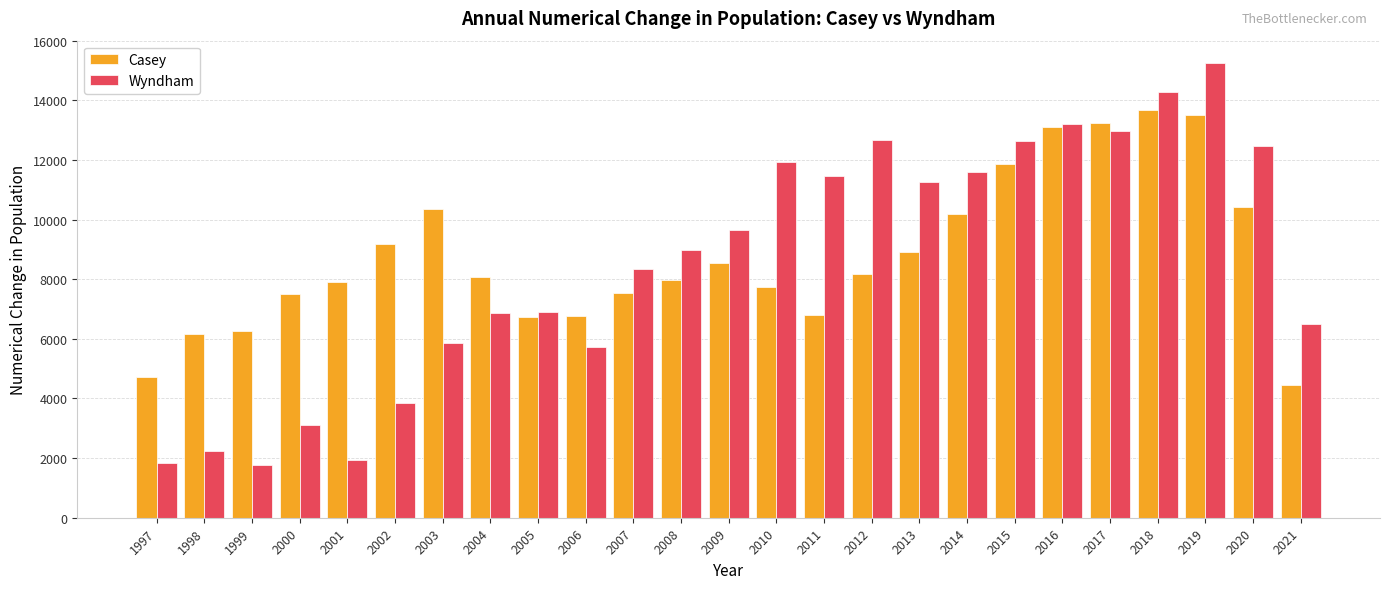

Rank the series by their maximum value, from highest to lowest.

Wyndham, Casey